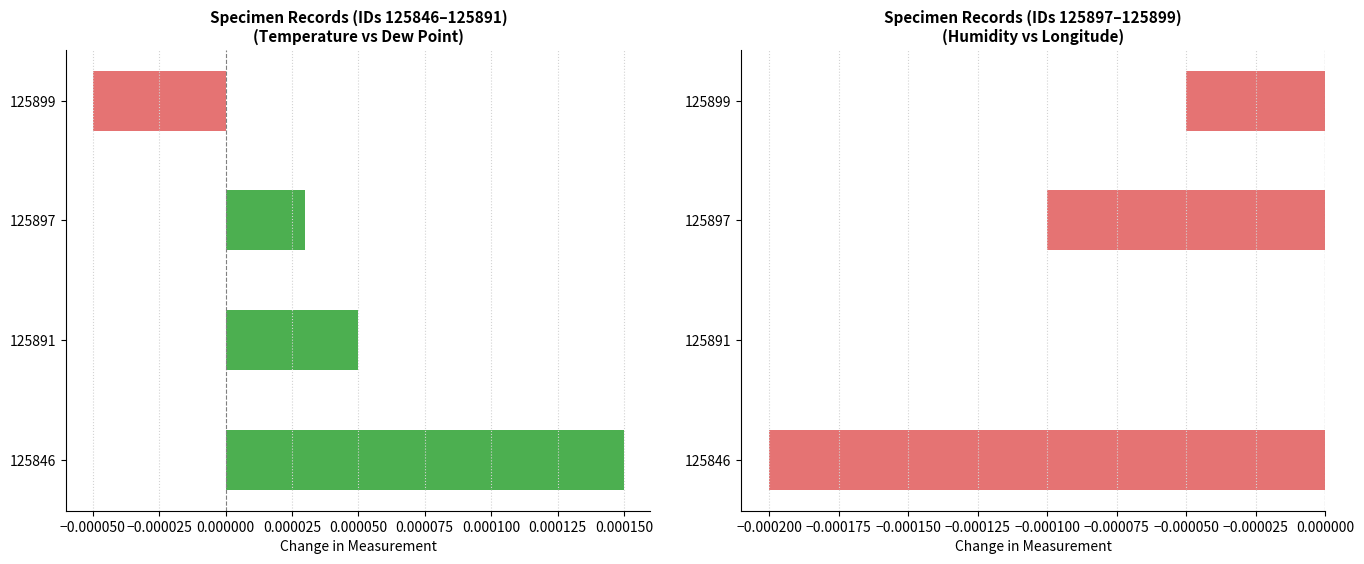

Which series has the largest range (max minus min)?

Longitude/Humidity offset